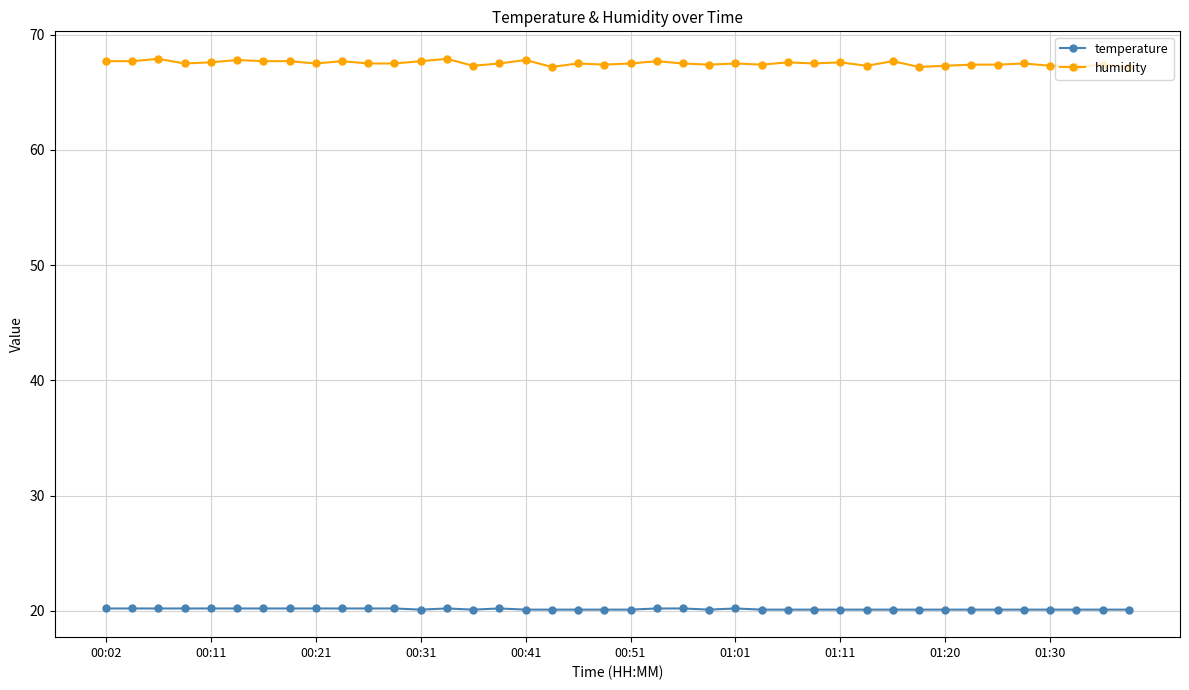

What is the value of the humidity point at the 11th from the left?

67.5